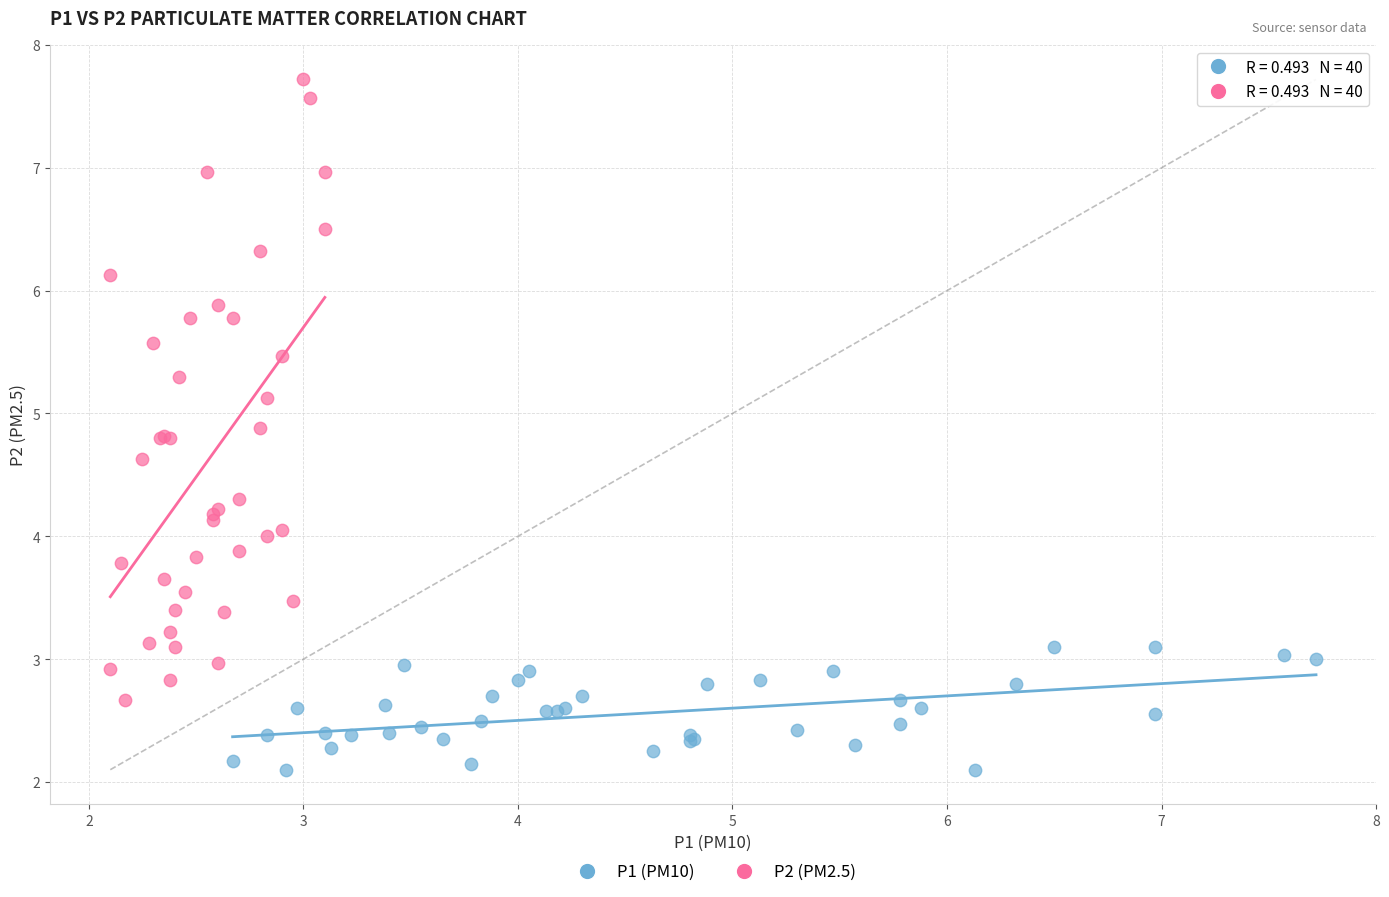

Which series reaches the maximum Y coordinate?

P2 (PM2.5)